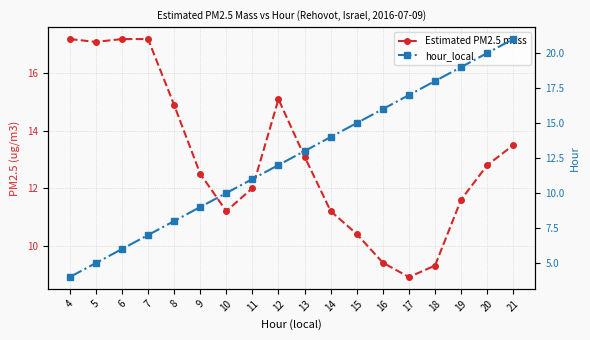

At which label is hour_local closest to 12?

12